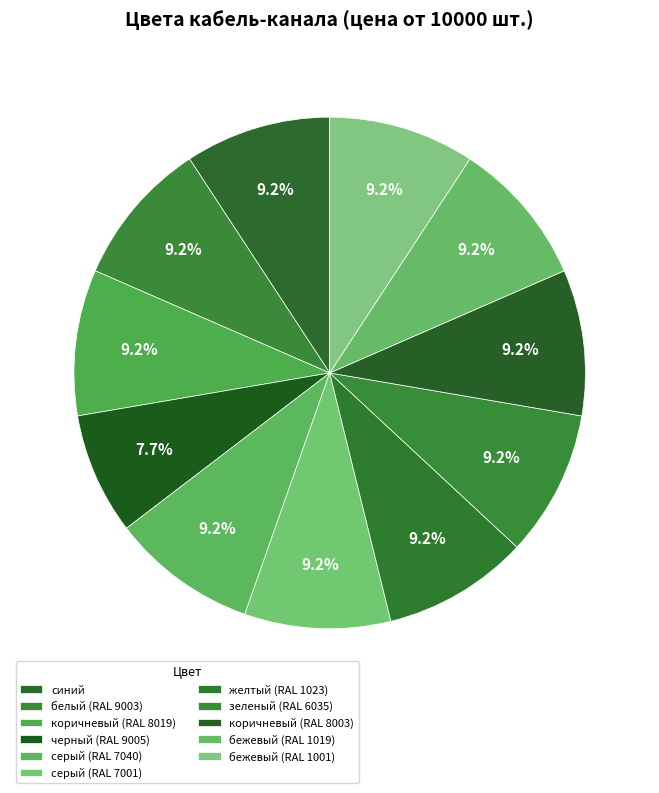

Is коричневый (RAL 8019) the majority of the pie?

No